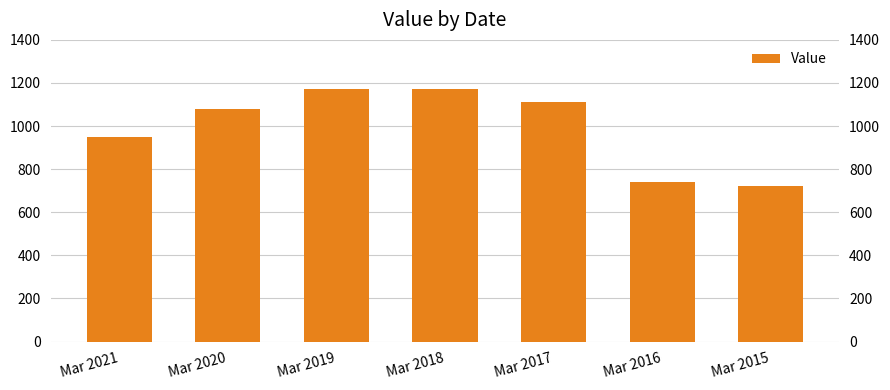

What is the smallest value displayed?

720